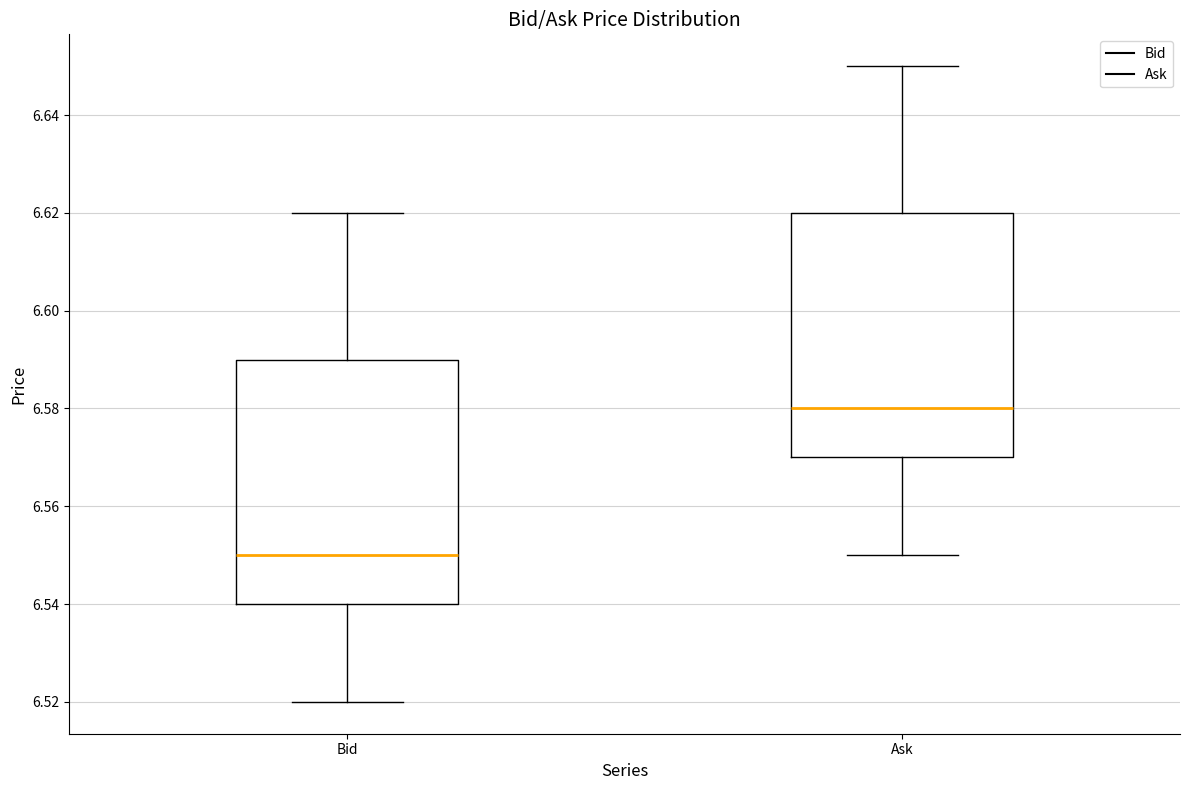

Reading left to right, read every box against the y-axis: the position of its median line, the range the box covers, and the ends of its whiskers. The values are not printed on the chart, so give them approximately, as read against the axis.

Bid: median 6.55, box 6.54 to 6.59, whiskers 6.52 to 6.62
Ask: median 6.58, box 6.57 to 6.62, whiskers 6.55 to 6.65